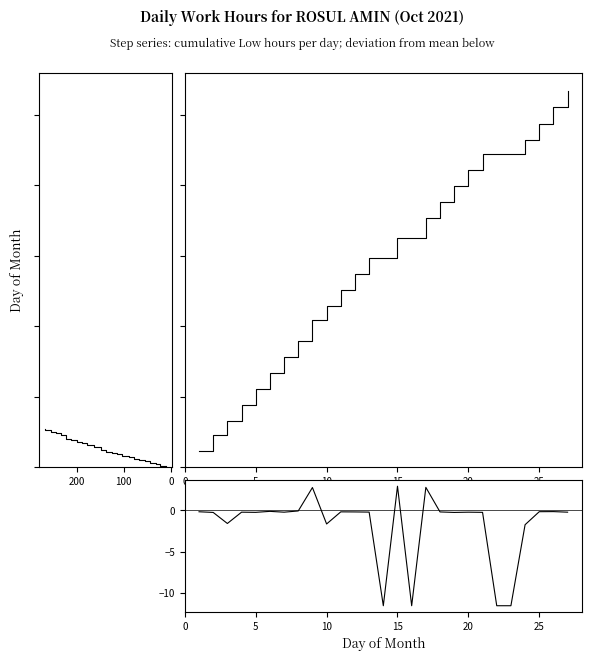

List the series in order of their peak value, highest first.

Low (cumulative hours), Cumulative (left), Deviation from mean